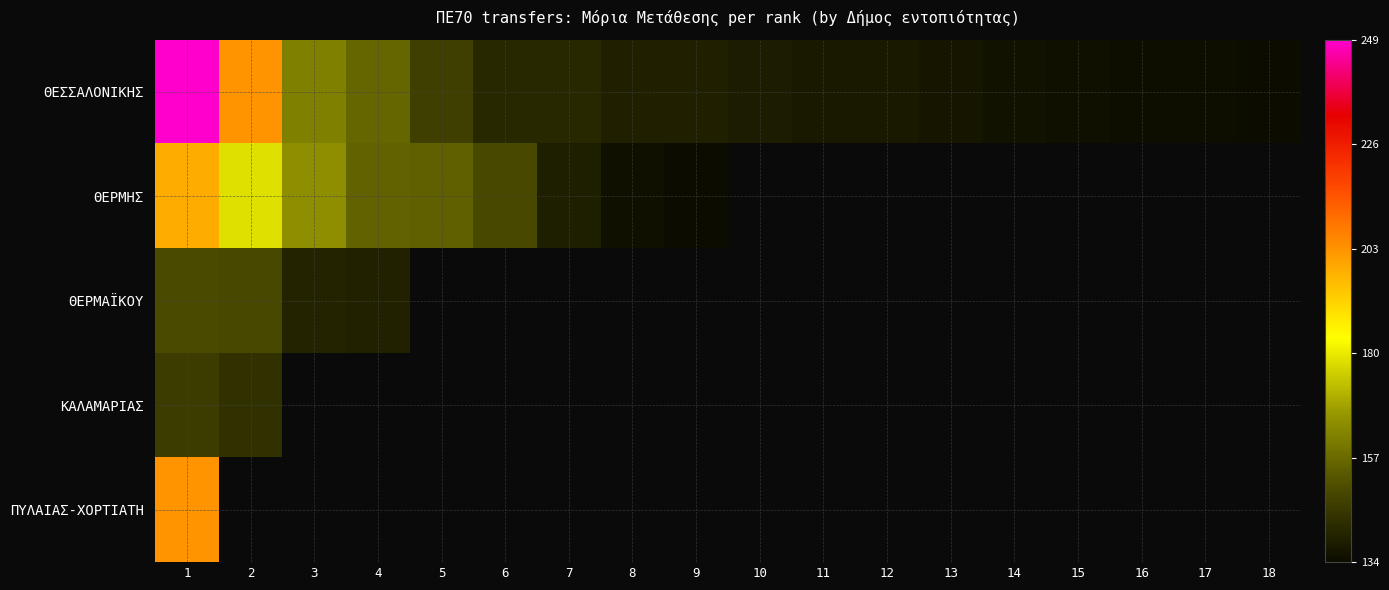

What is the difference between the highest and lowest values at 12?

137.4